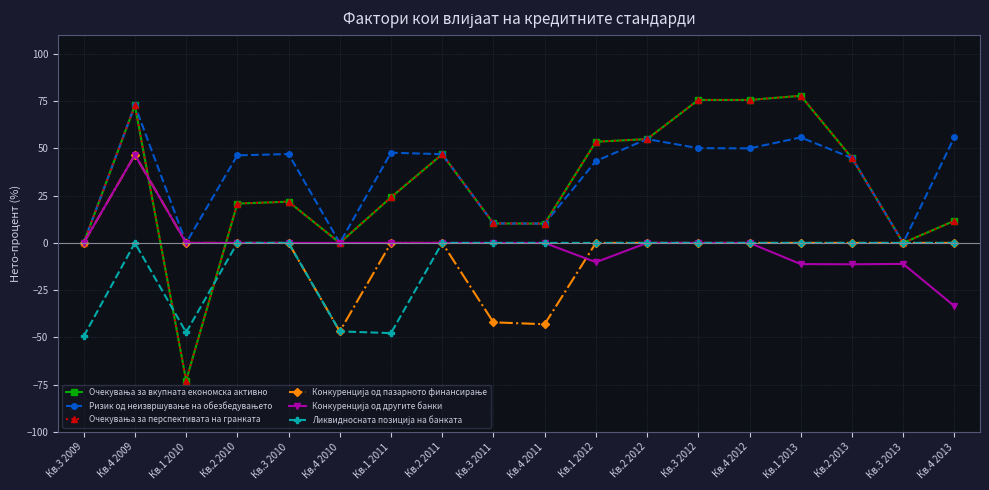

What is the difference between the maximum and minimum values in the Очекувања за вкупната економска активно series?

150.6